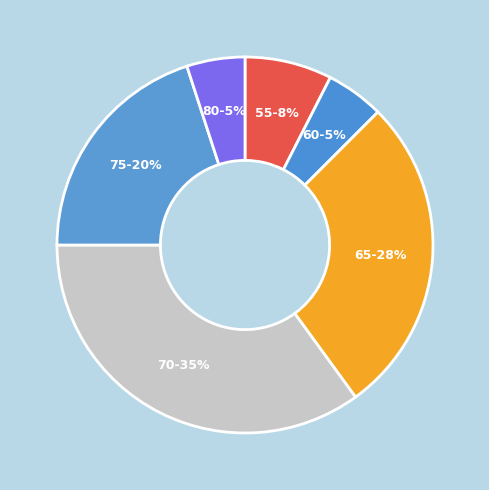

Is the sum of 55 and 75 greater than half?

No